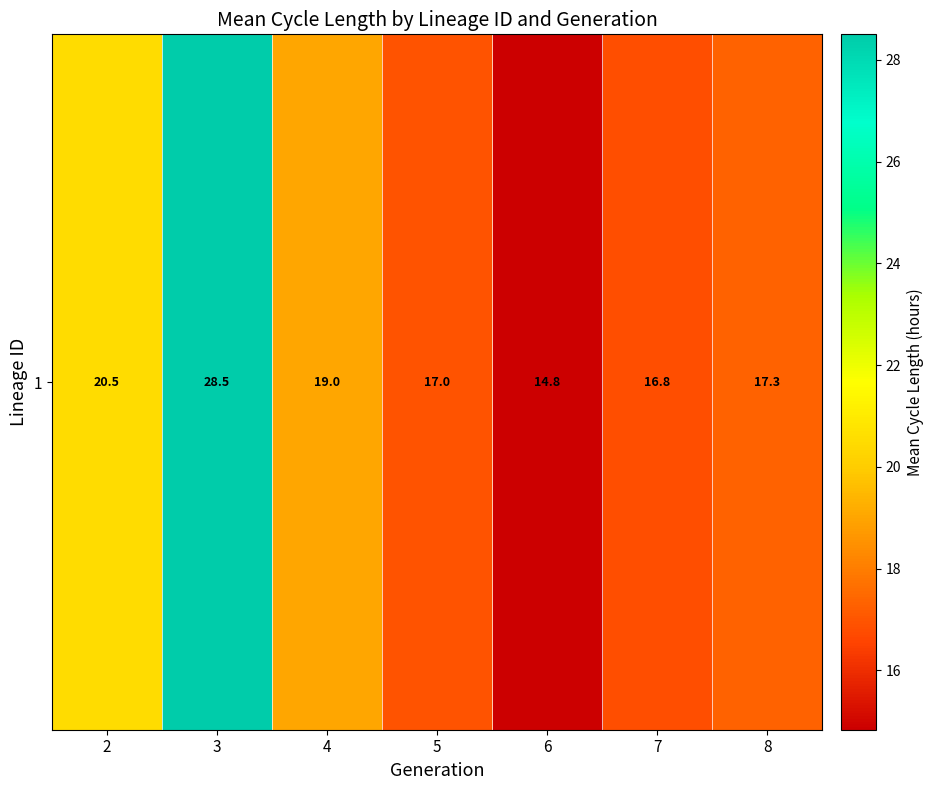

How many values are below 17?

3